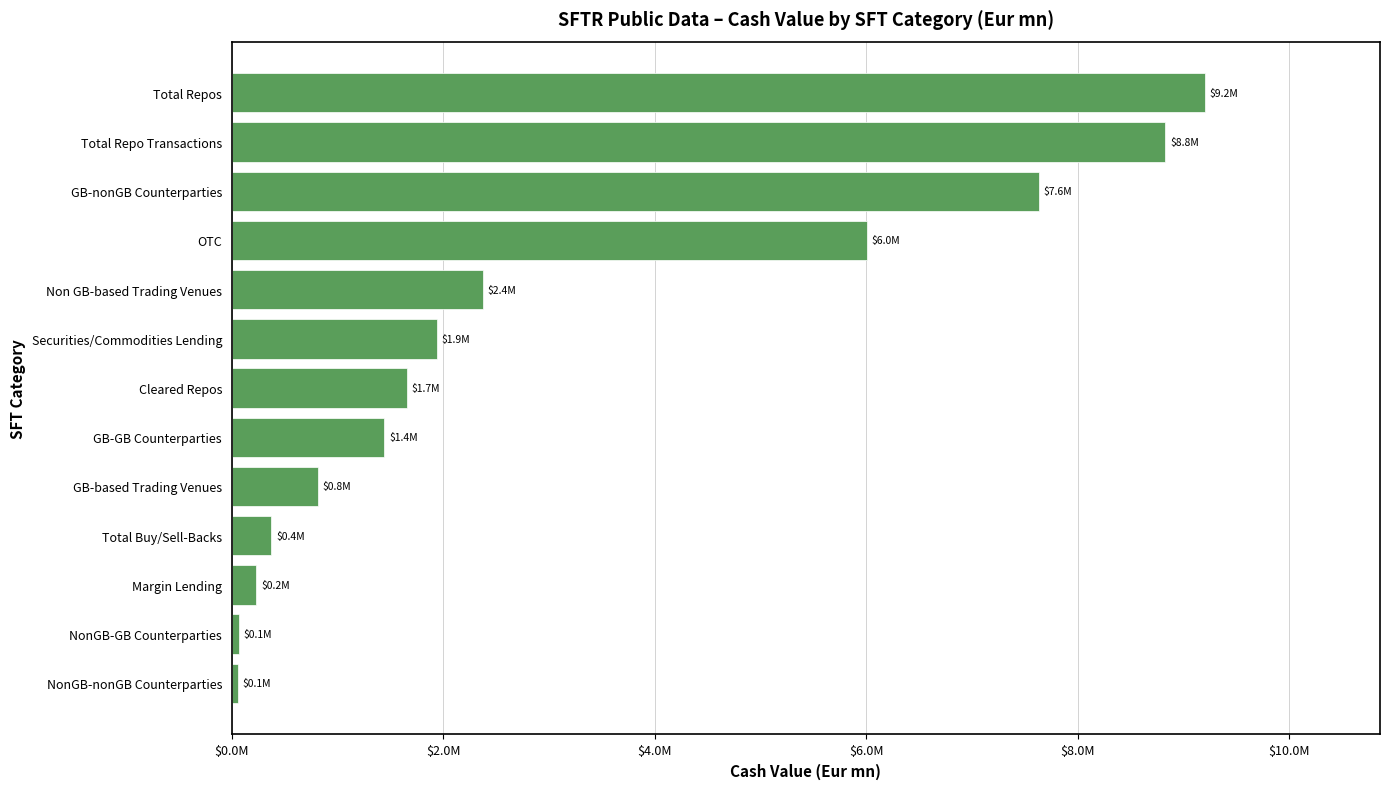

Does the chart contain stacked bars?

No